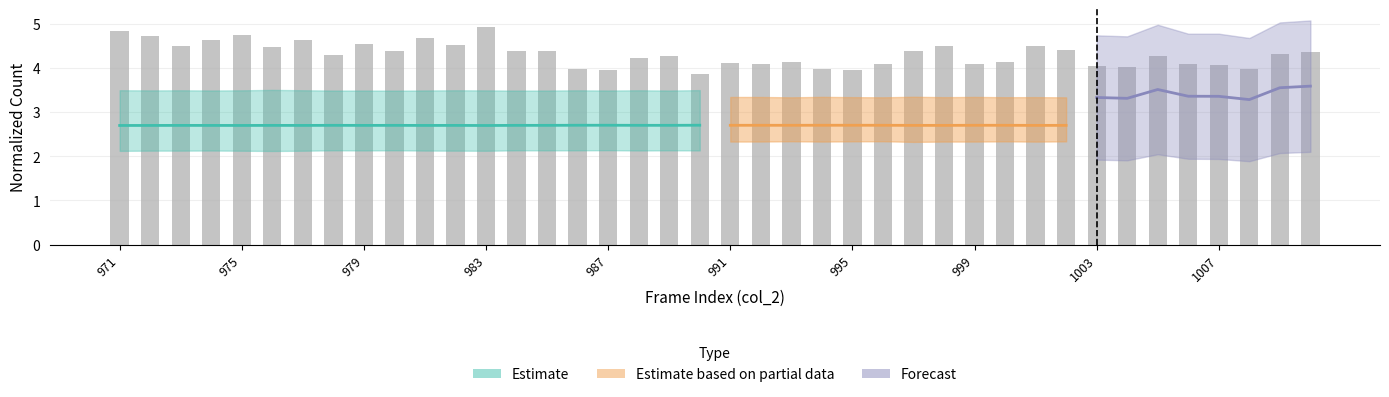

The chart shows a value of 4.4 at 26. True or false?

True